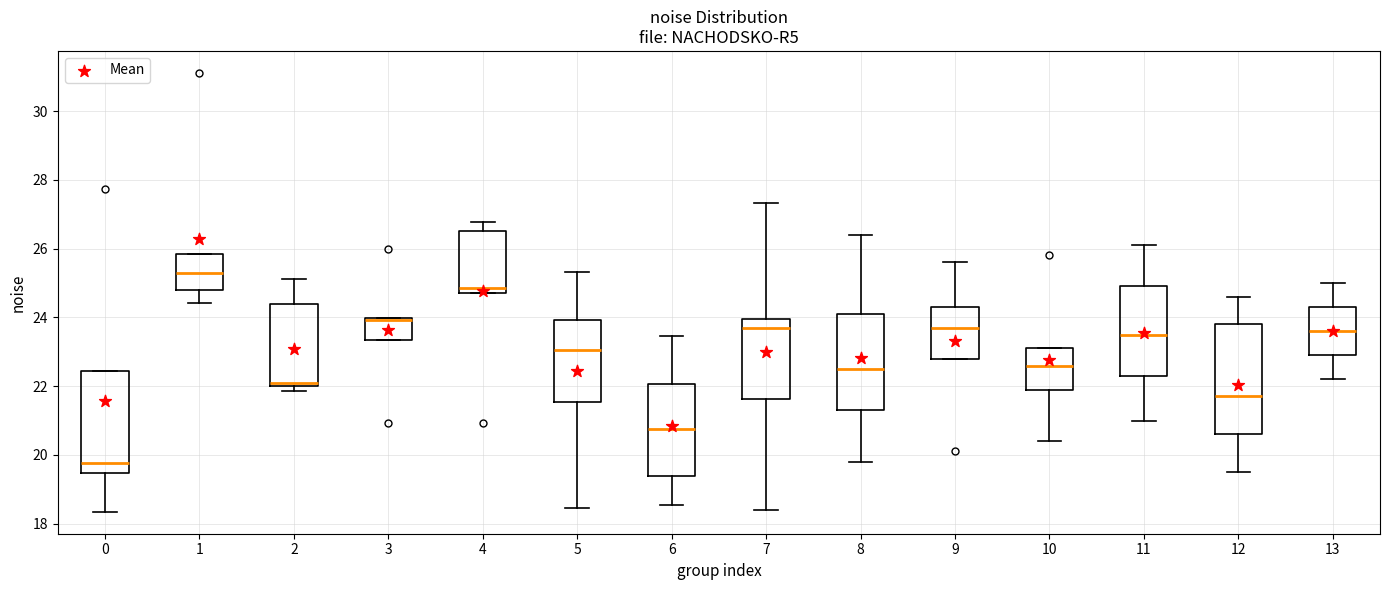

Reading left to right, read every box against the y-axis: the position of its median line, the range the box covers, and the ends of its whiskers. The values are not printed on the chart, so give them approximately, as read against the axis.

0: median 19.8, box 19.4 to 22.4, whiskers 18.4 to 22.4
1: median 25.2, box 24.8 to 25.8, whiskers 24.4 to 25.8
2: median 22.2, box 22.0 to 24.4, whiskers 21.8 to 25.2
3: median 24.0 (drawn on the box's upper edge), box 23.4 to 24.0, whiskers 23.4 to 24.0
4: median 24.8 (just above the box's lower edge), box 24.8 to 26.6, whiskers 24.8 to 26.8
5: median 23.0, box 21.6 to 24.0, whiskers 18.4 to 25.4
6: median 20.8, box 19.4 to 22.0, whiskers 18.6 to 23.4
7: median 23.6, box 21.6 to 24.0, whiskers 18.4 to 27.4
8: median 22.6, box 21.4 to 24.2, whiskers 19.8 to 26.4
9: median 23.8, box 22.8 to 24.4, whiskers 22.8 to 25.6
10: median 22.6, box 22.0 to 23.2, whiskers 20.4 to 23.2
11: median 23.6, box 22.4 to 25.0, whiskers 21.0 to 26.2
12: median 21.8, box 20.6 to 23.8, whiskers 19.6 to 24.6
13: median 23.6, box 23.0 to 24.4, whiskers 22.2 to 25.0